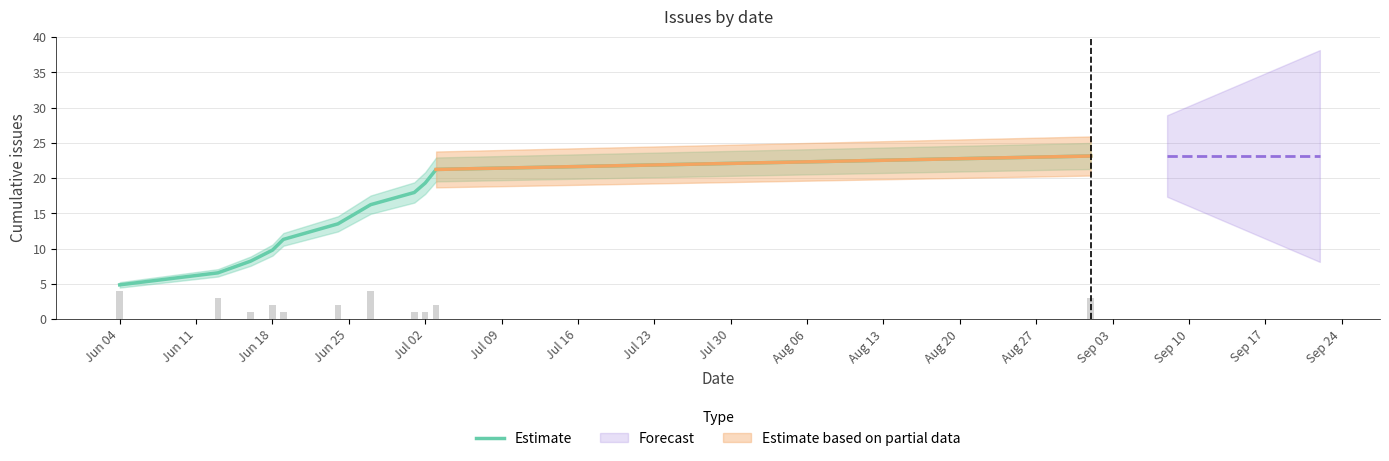

How many bars are there in total?

11